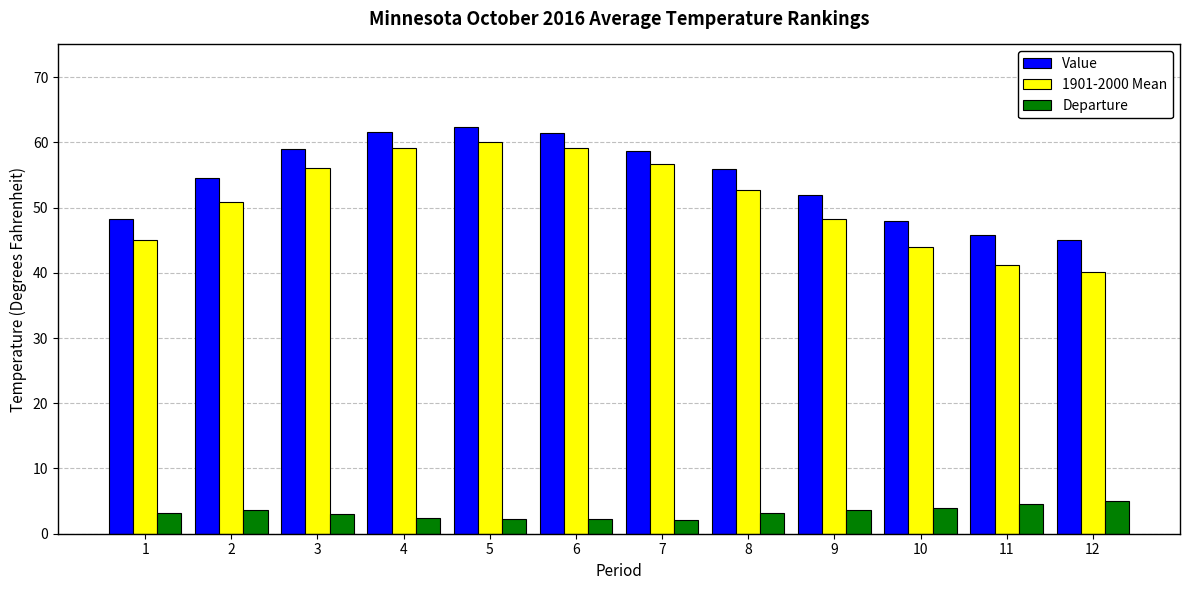

Which series has the largest total across all categories?

Value